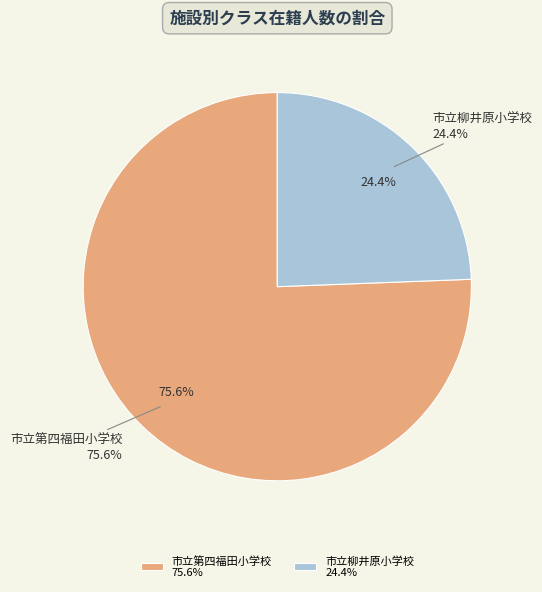

Which slice is the smallest?

市立柳井原小学校